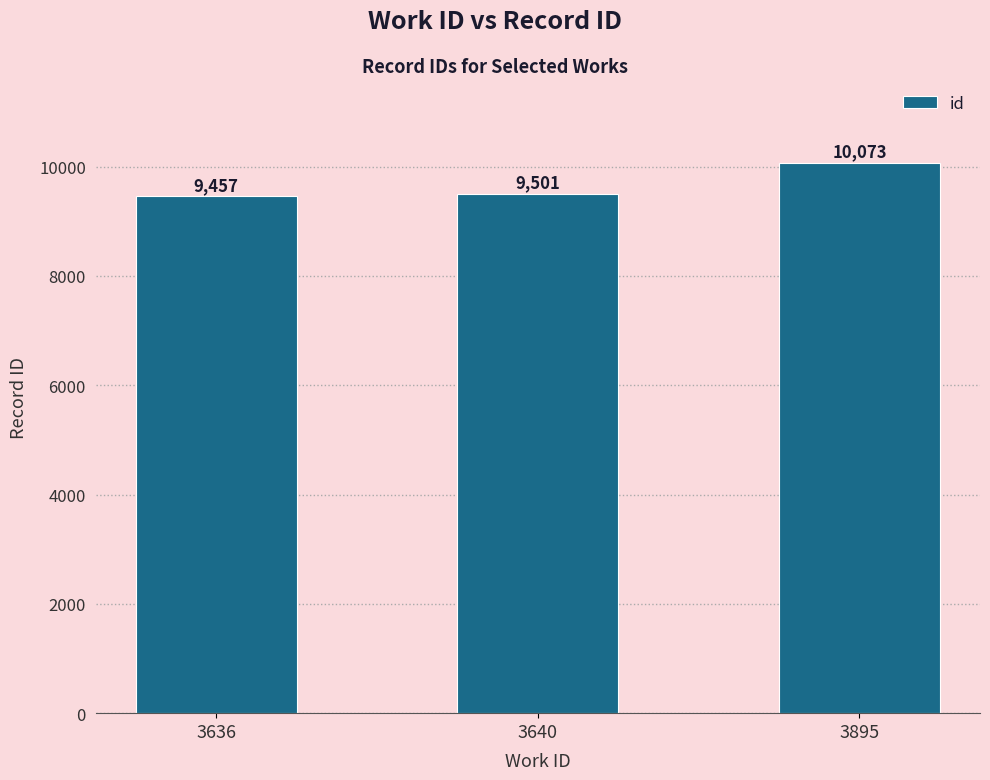

Rank the categories by value from lowest to highest.

3636, 3640, 3895